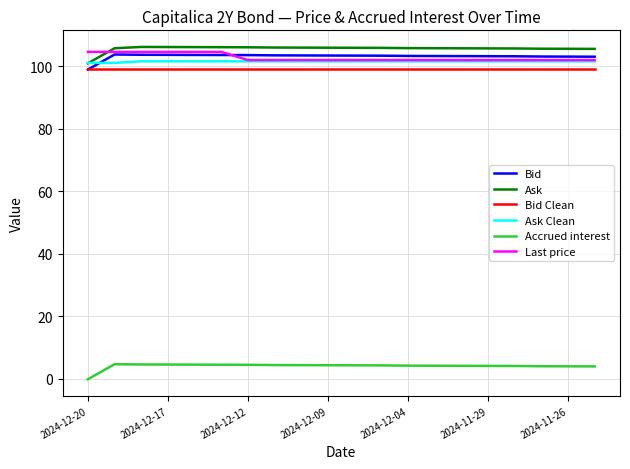

True or false: Accrued interest and Ask intersect in this chart.

False